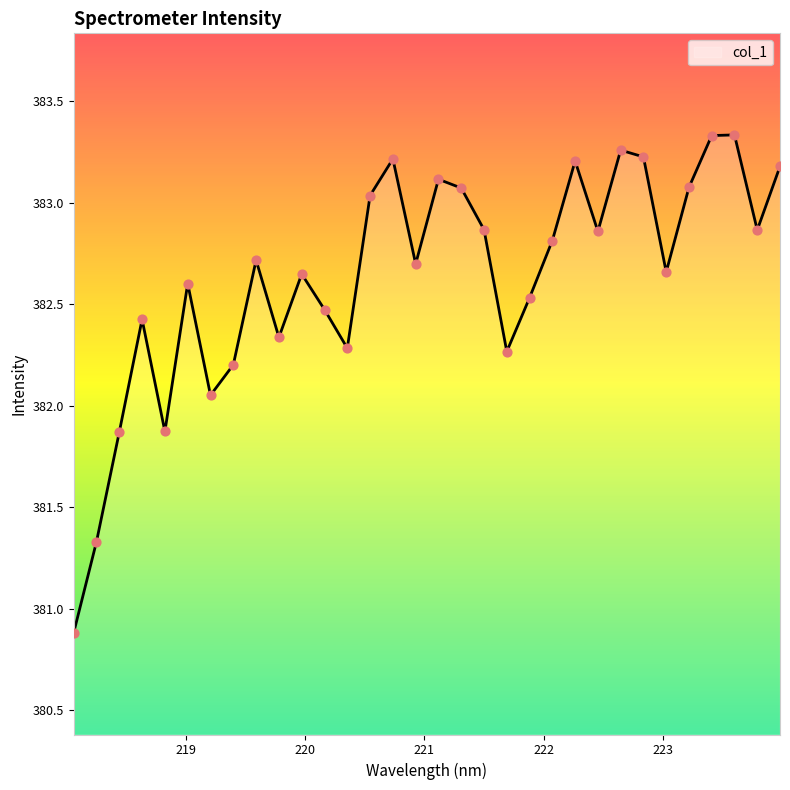

What is the smallest value displayed?

380.9